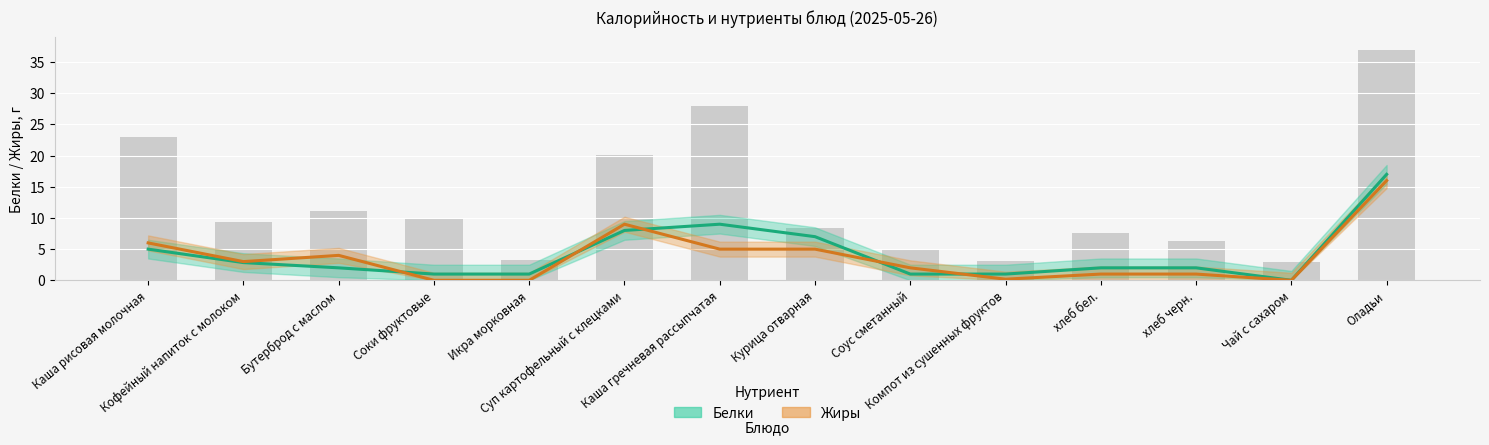

What is the difference between the highest and lowest values at Каша рисовая молочная?

1.0